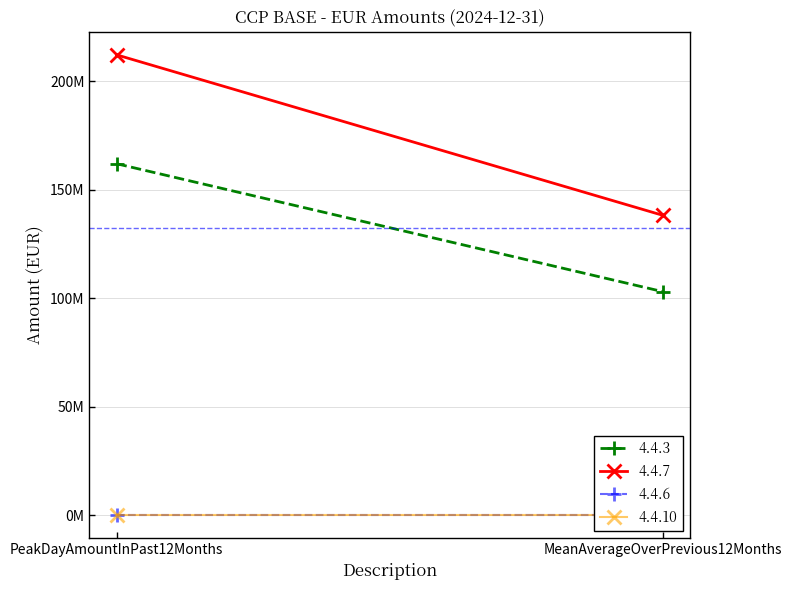

What is the sum of all 4.4.7 values?

350296264.1